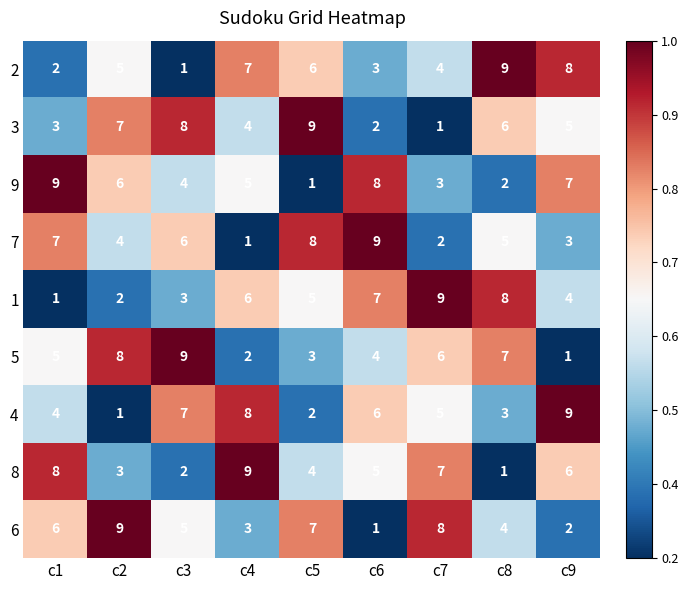

Which category has the lowest value in the 1 series?

c1